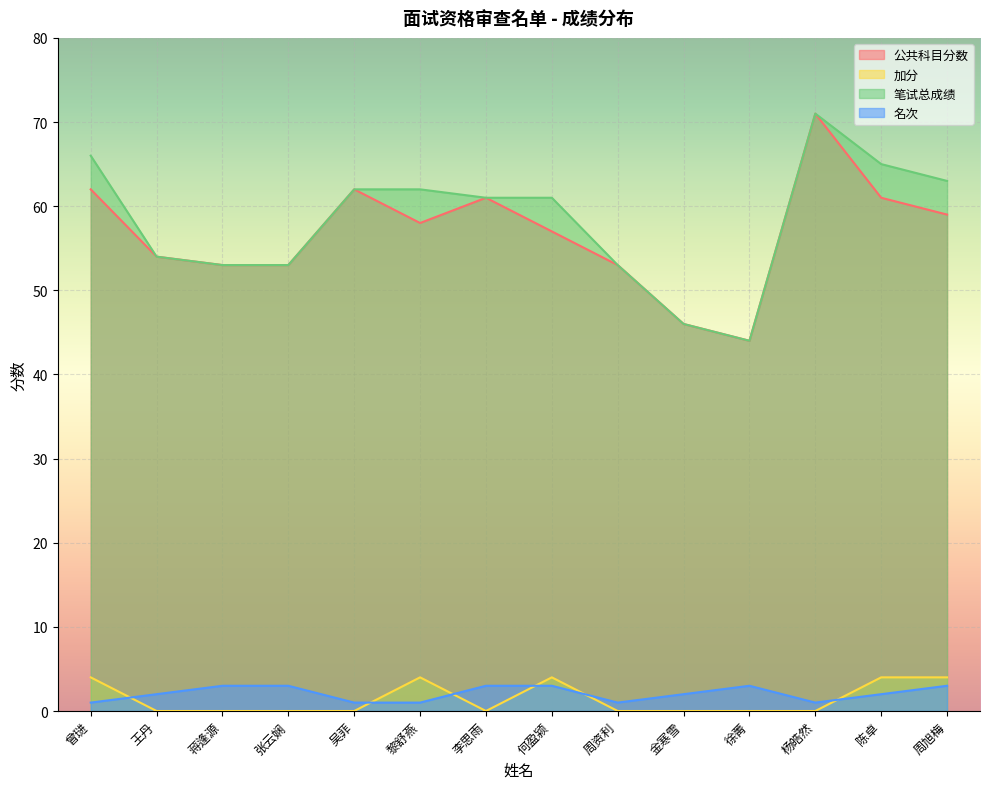

What is the label of the 8th point from the left?

何盈颍